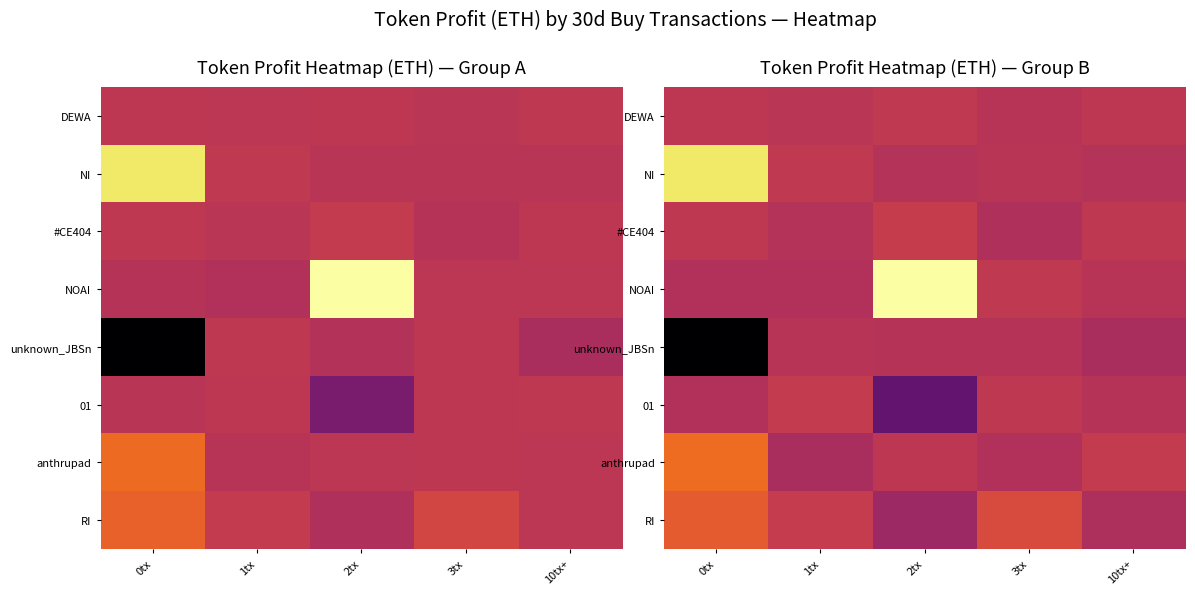

Which category has the highest value in the RI series?

0tx